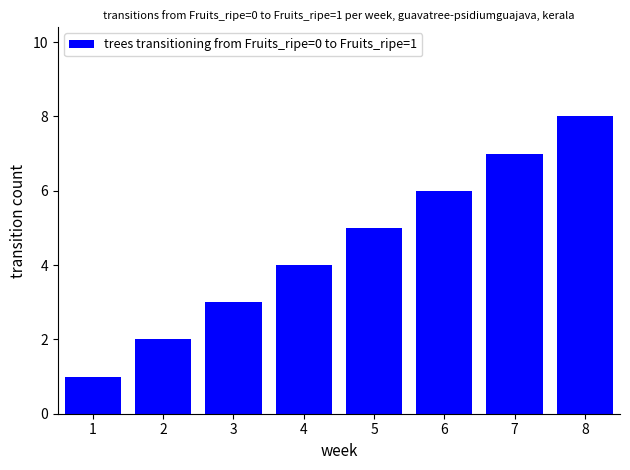

Read the value at 8.

8